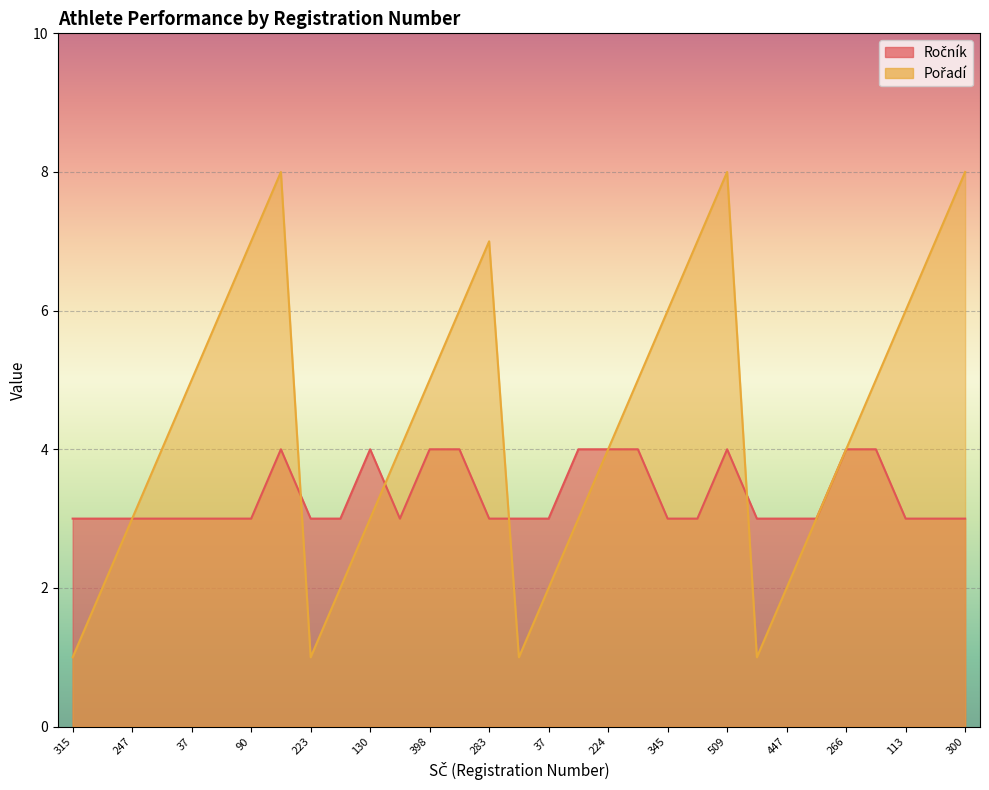

Between which two adjacent categories do Pořadí and Ročník first intersect?

477 and 223